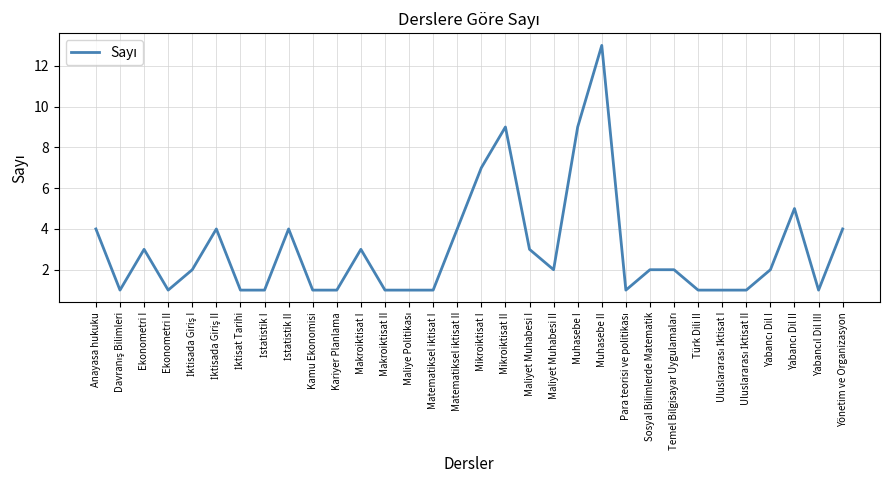

At which label does the data first exceed 2?

Anayasa hukuku